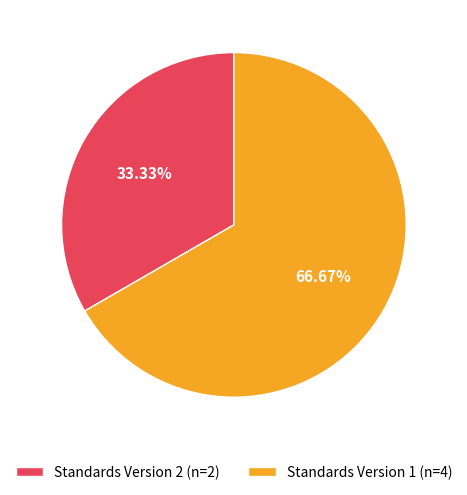

Which category has the smallest portion of the pie?

Standards Version 2 (n=2)